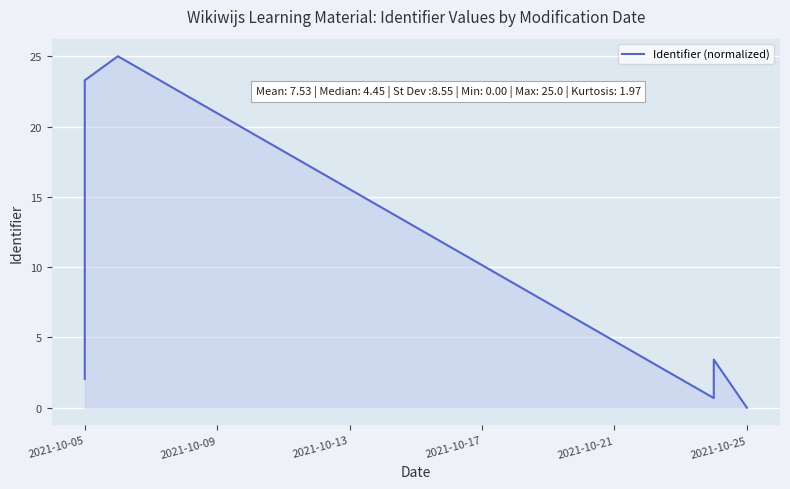

Reading left to right, list all the values displayed in this chart.

2.1	5.5	5.8	6.5	23.3	25.0	0.7	3.1	3.4	0.0